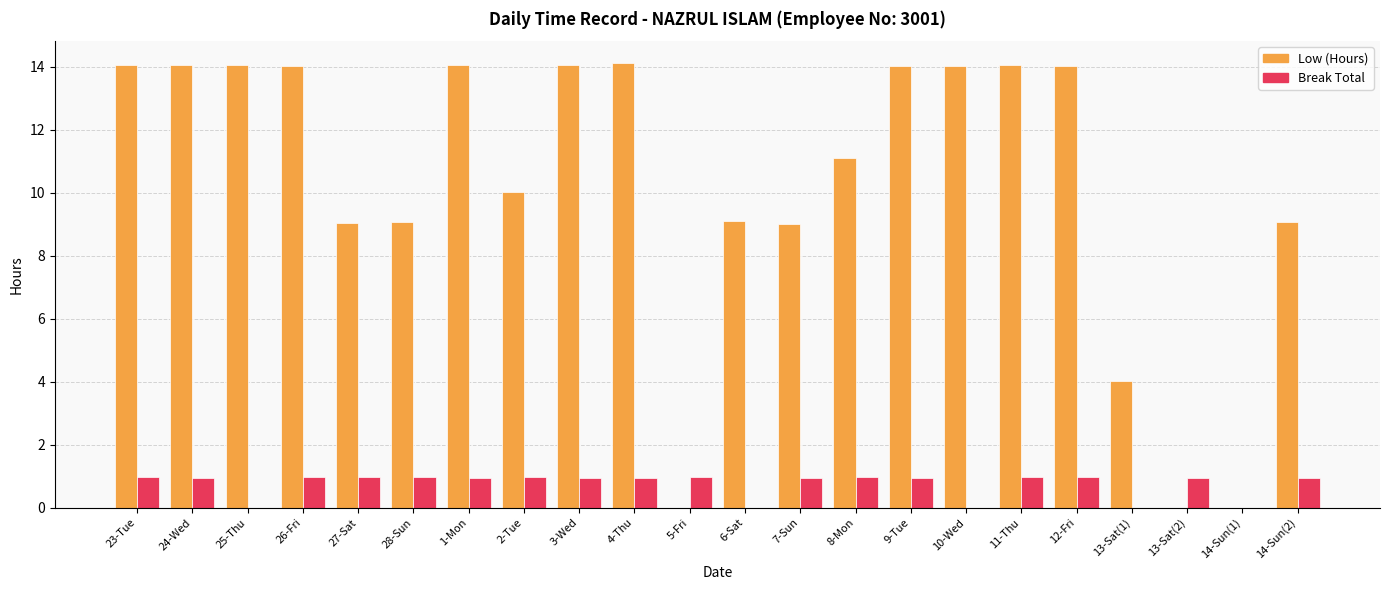

Which series has the largest total across all categories?

Low (Hours)